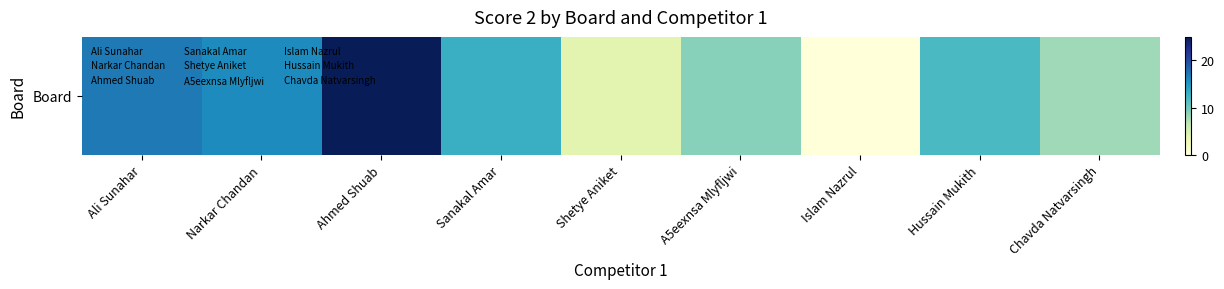

Is it true that the value at Ahmed Shuab is 25?

True